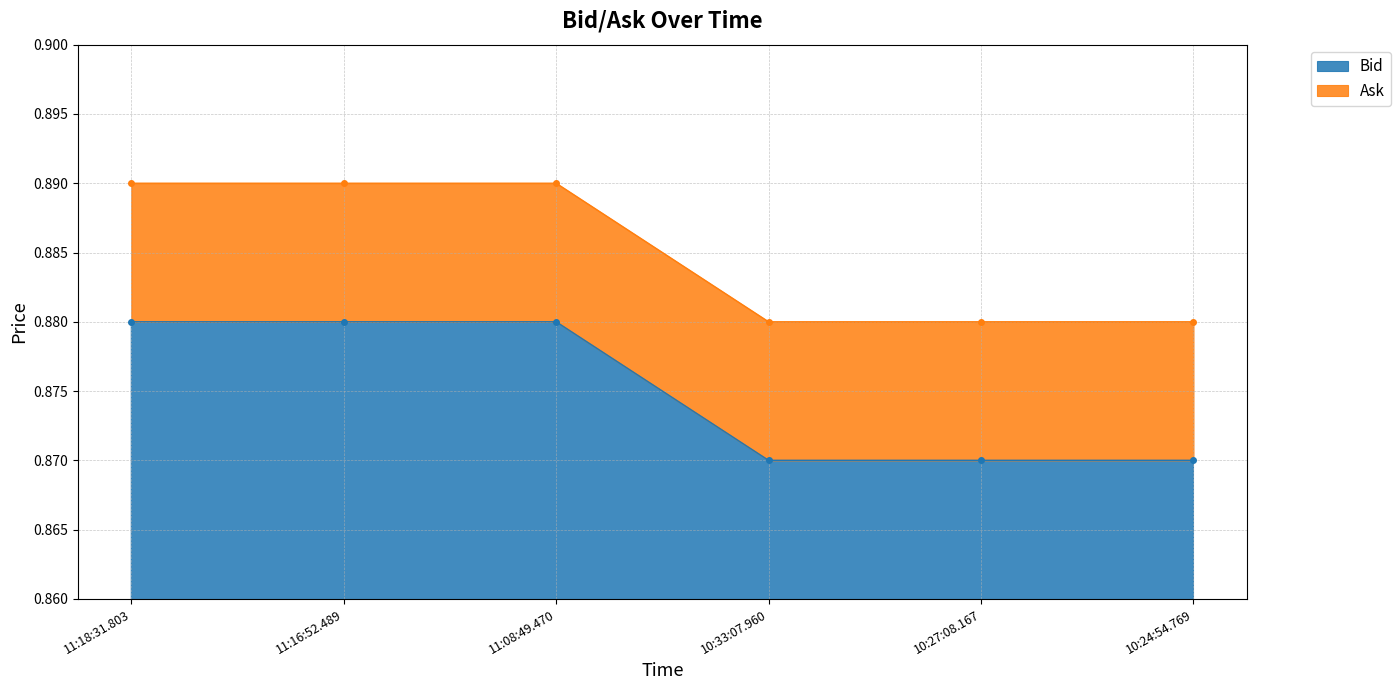

Is it true that Bid equals 1.2 at 11:16:52.489?

False